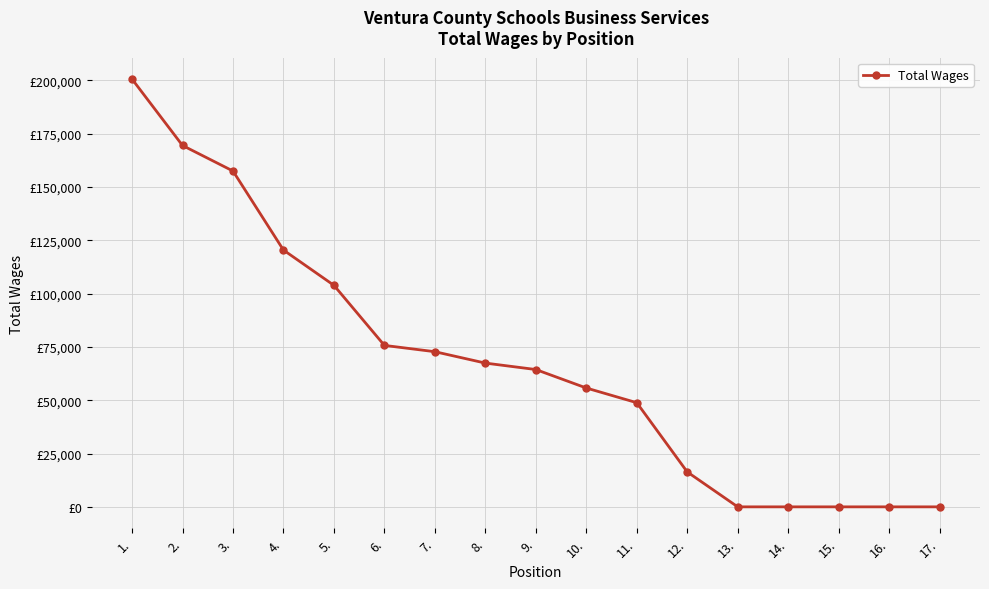

What is the sum of all values?

1153344